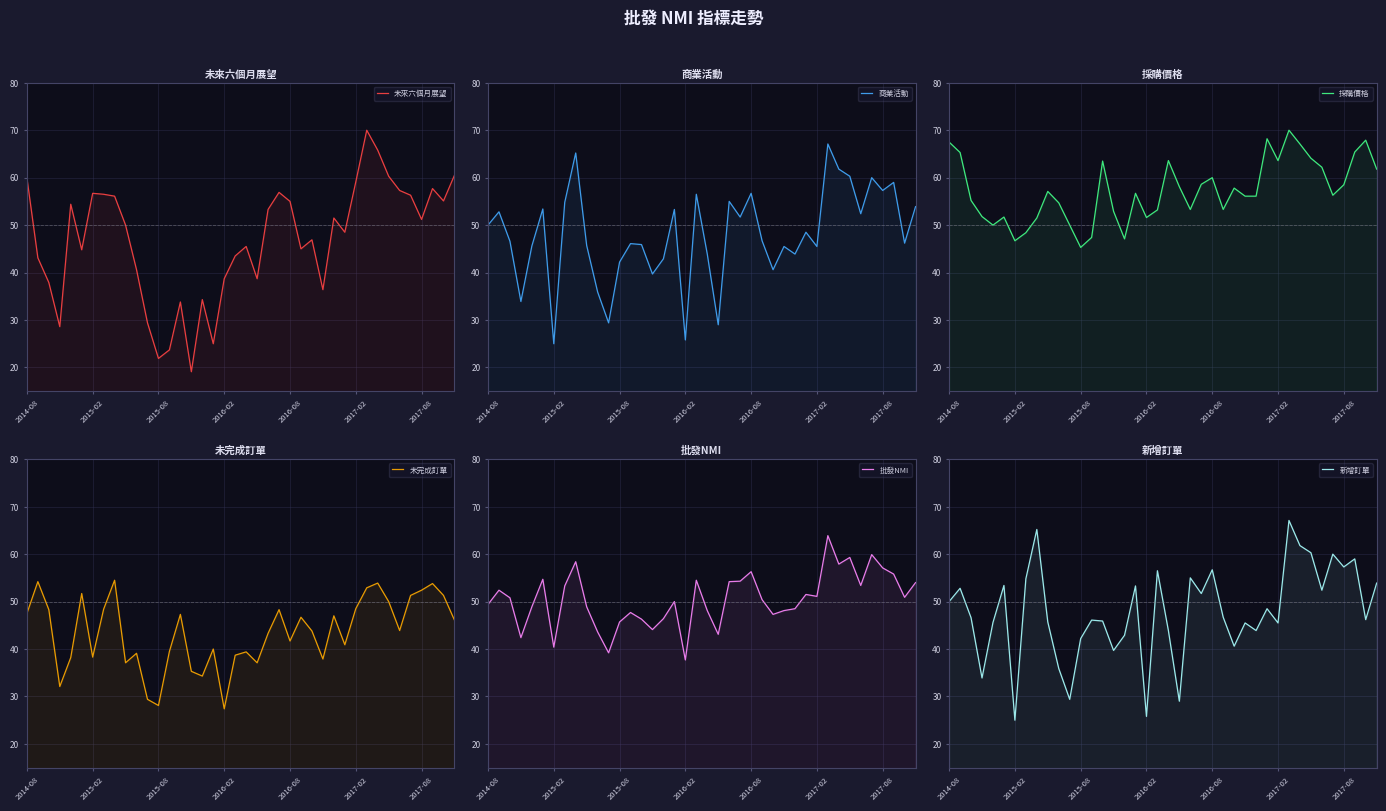

How many lines are shown in the chart?

6